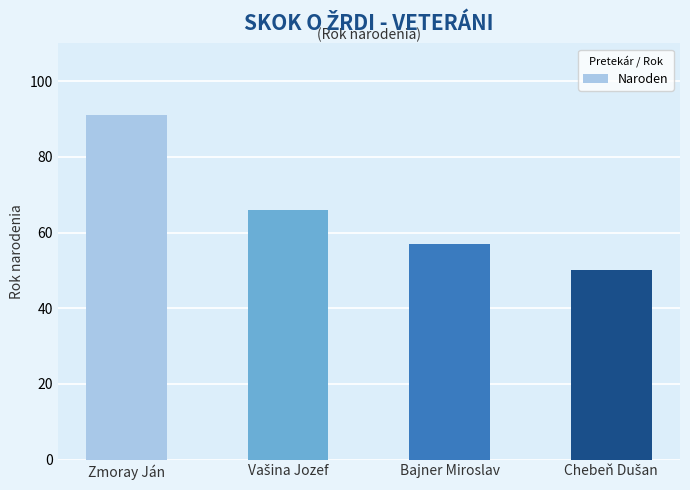

At which category does the chart reach its peak across all series?

Zmoray Ján